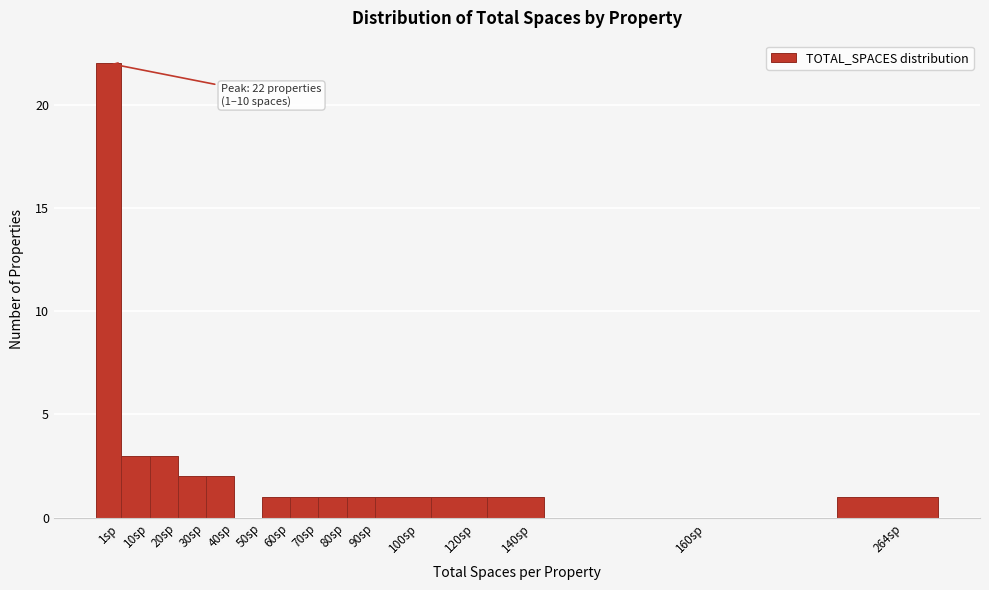

Reading left to right, transcribe all the data shown in this chart.

1sp=22	10sp=3	20sp=3	30sp=2	40sp=2	50sp=0	60sp=1	70sp=1	80sp=1	90sp=1	100sp=1	120sp=1	140sp=1	160sp=0	264sp=1